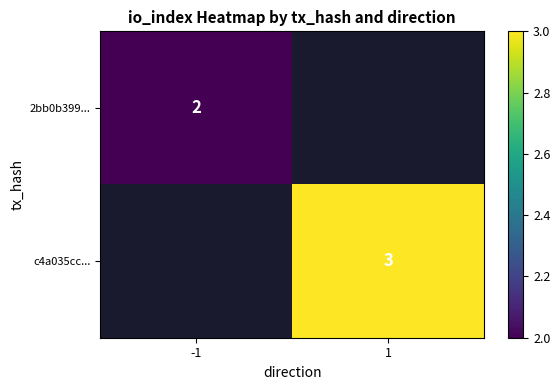

Which has a higher value, -1 or 1?

1